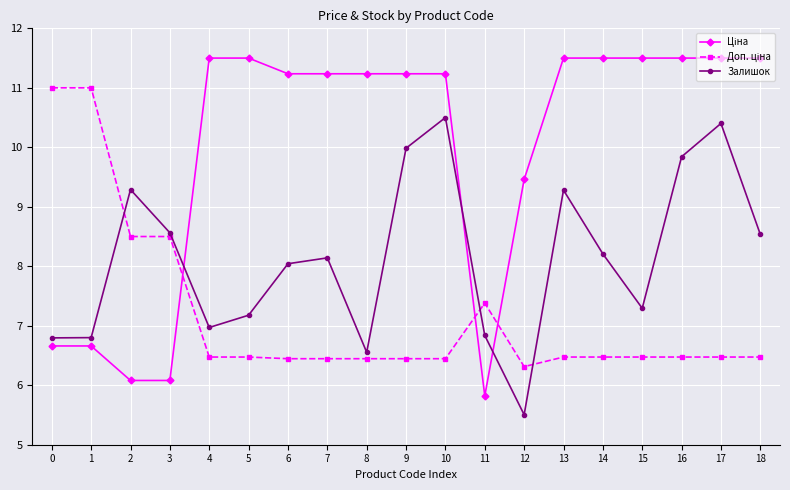

What is the approximate value of Залишок at 13?

9.3